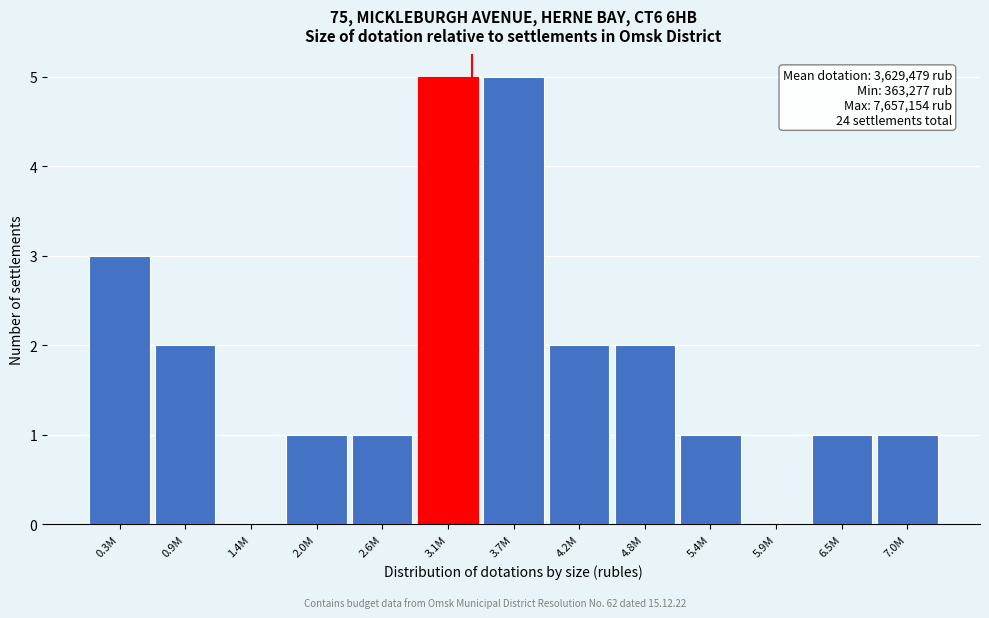

Reading left to right, extract all data points from this chart.

0.3M=3	0.9M=2	1.4M=0	2.0M=1	2.6M=1	3.1M=5	3.7M=5	4.2M=2	4.8M=2	5.4M=1	5.9M=0	6.5M=1	7.0M=1